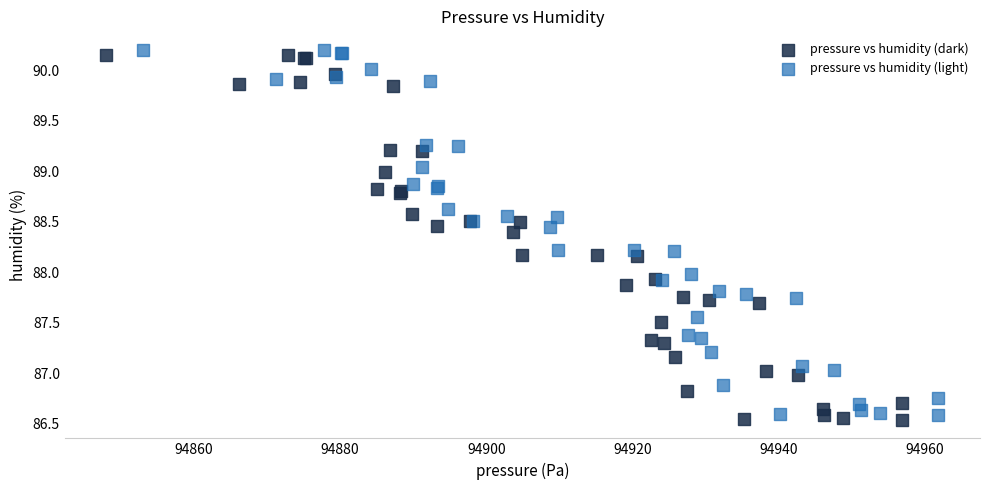

Which series reaches the maximum Y coordinate?

pressure vs humidity (light)